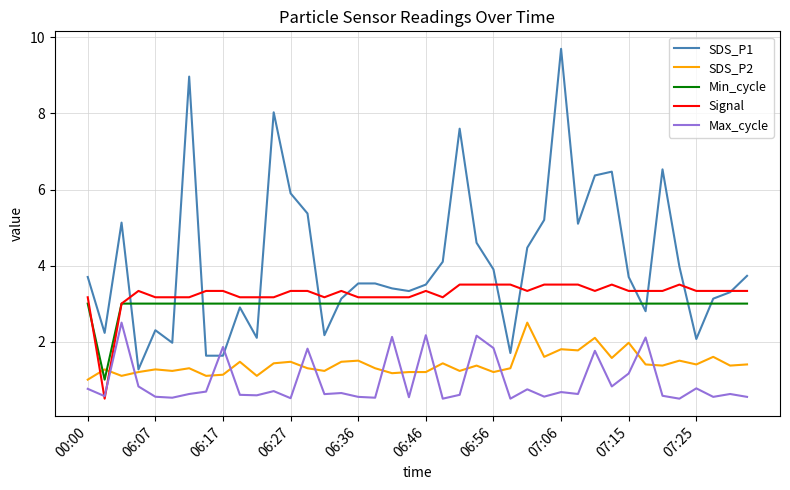

Count the number of categories in the chart.

40